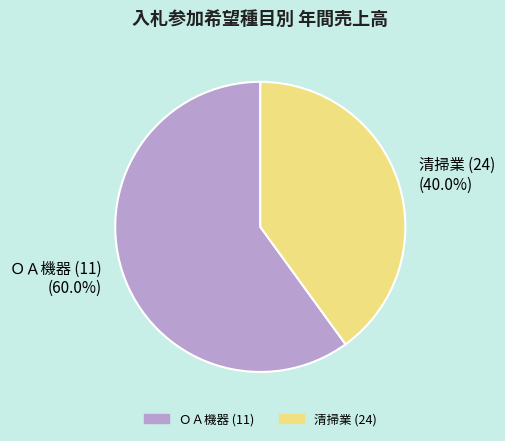

How many segments does this pie chart have?

2